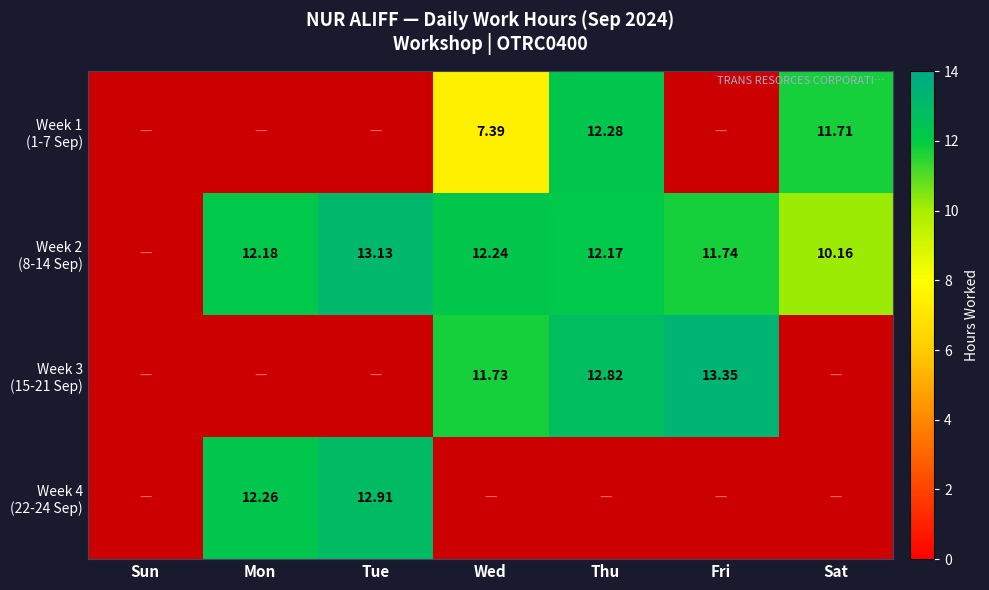

What is the highest value of the Week 1 (1-7 Sep) series?

12.3